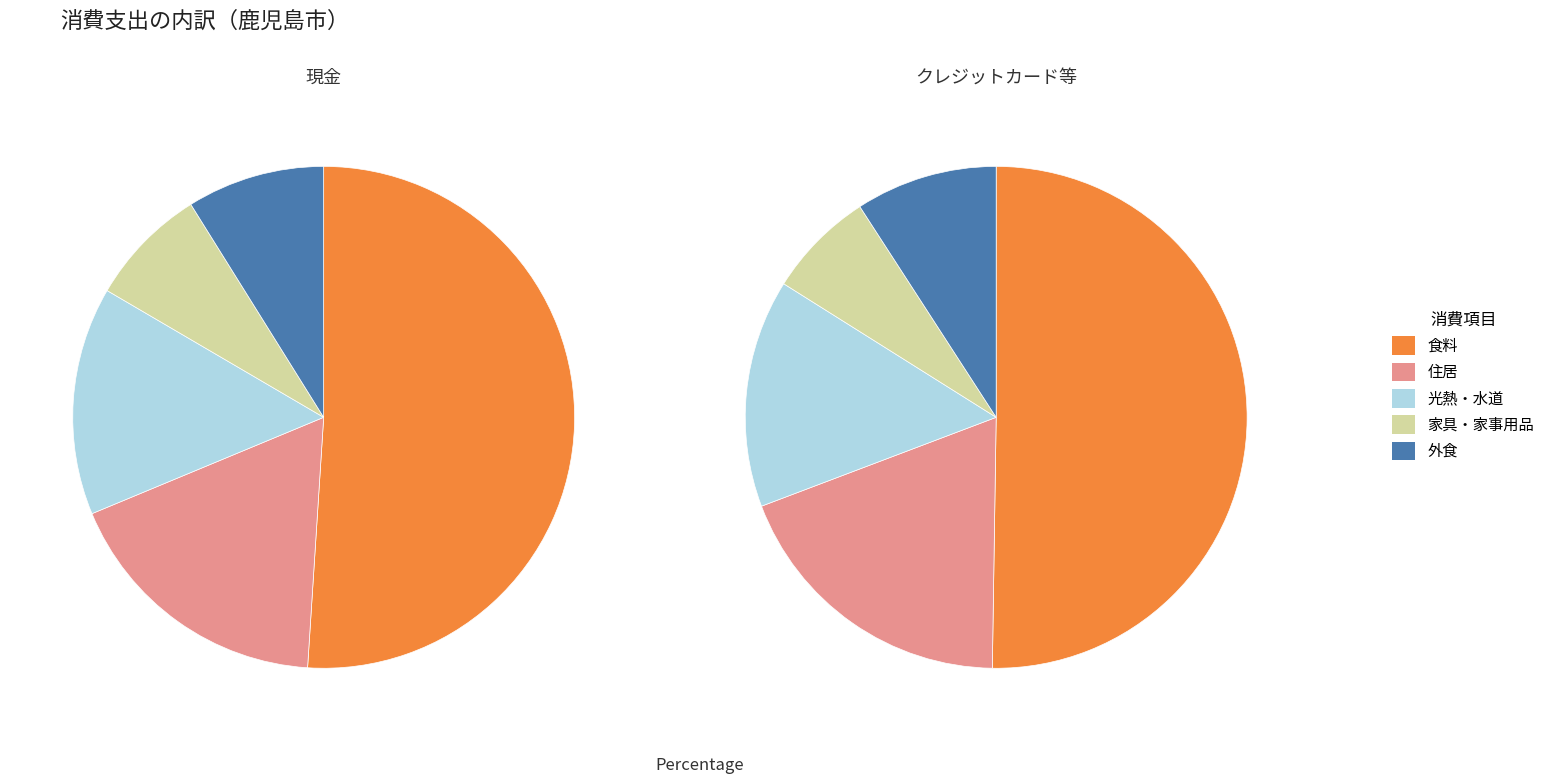

Is there any slice that represents more than half of the pie?

Yes